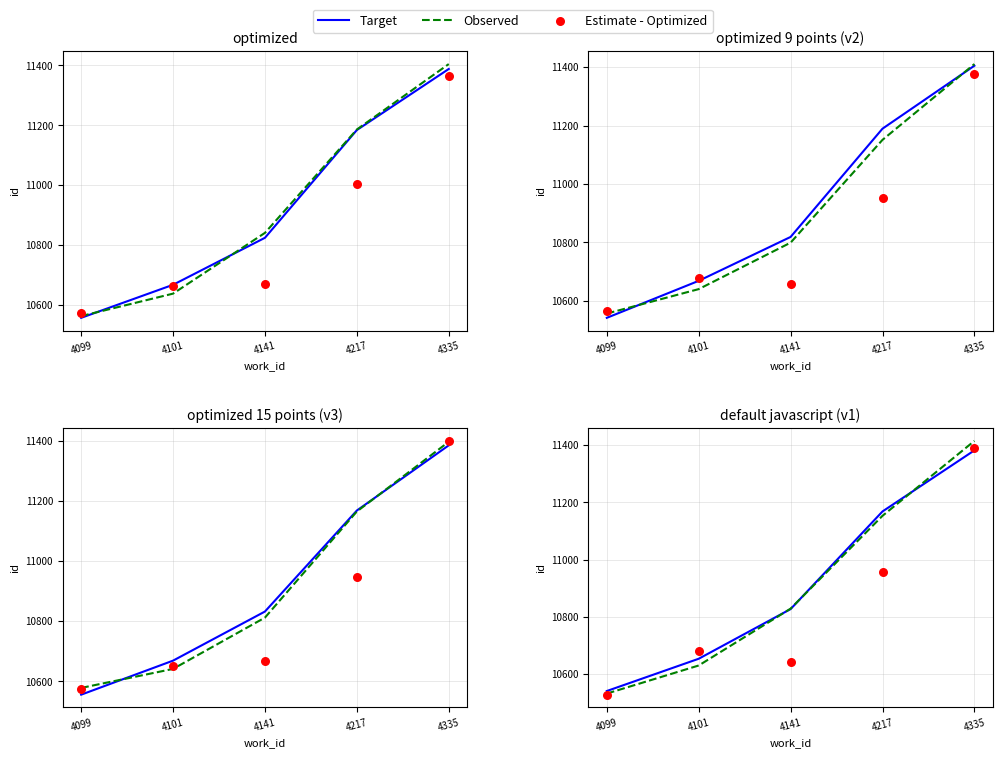

Which series reaches the minimum Y coordinate?

Estimate - Optimized